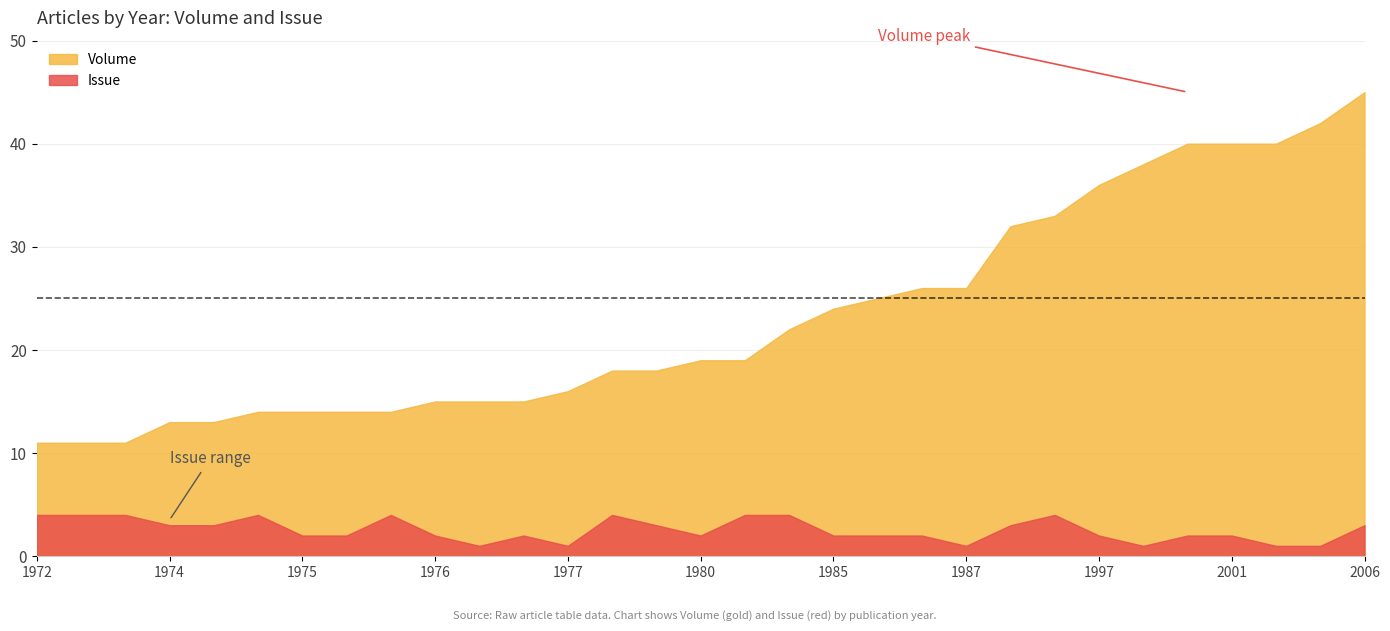

Read the Issue value at 1975.

2